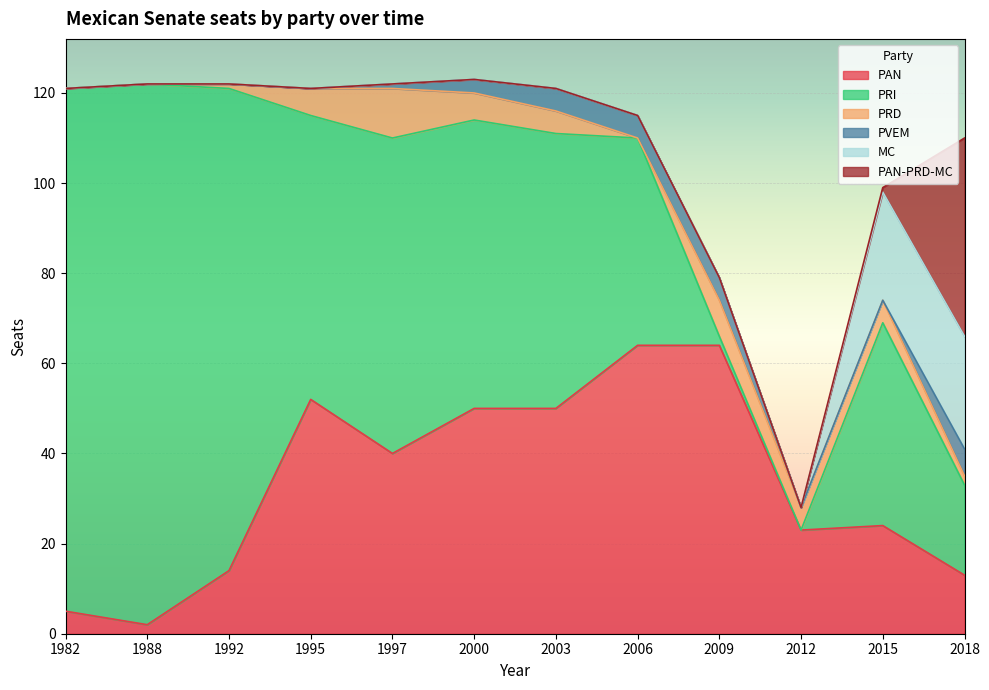

How many interior local valleys does the PRI series have?

2